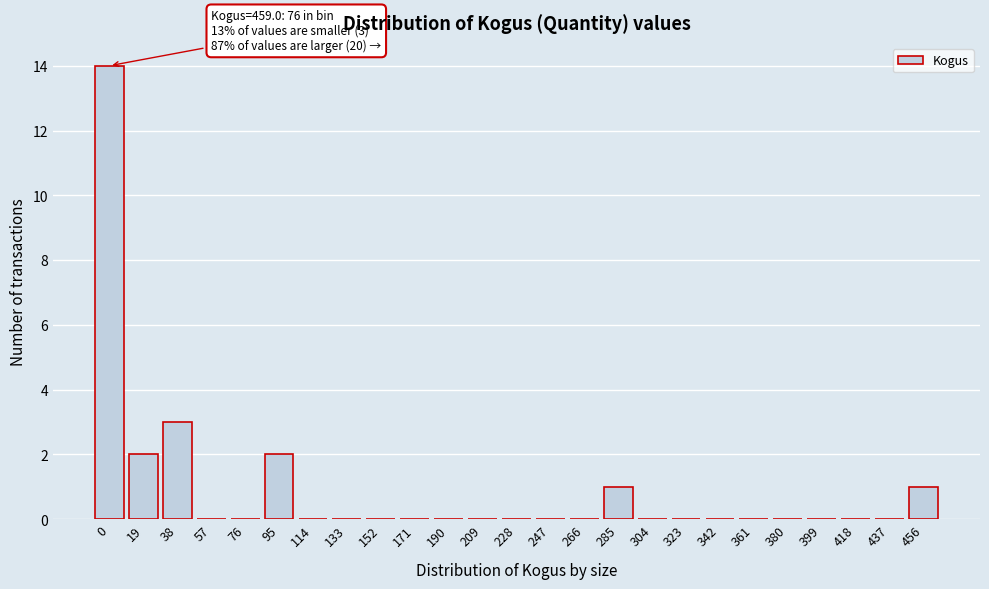

Reading left to right, what are all the values shown in this chart?

0=14	19=2	38=3	57=0	76=0	95=2	114=0	133=0	152=0	171=0	190=0	209=0	228=0	247=0	266=0	285=1	304=0	323=0	342=0	361=0	380=0	399=0	418=0	437=0	456=1